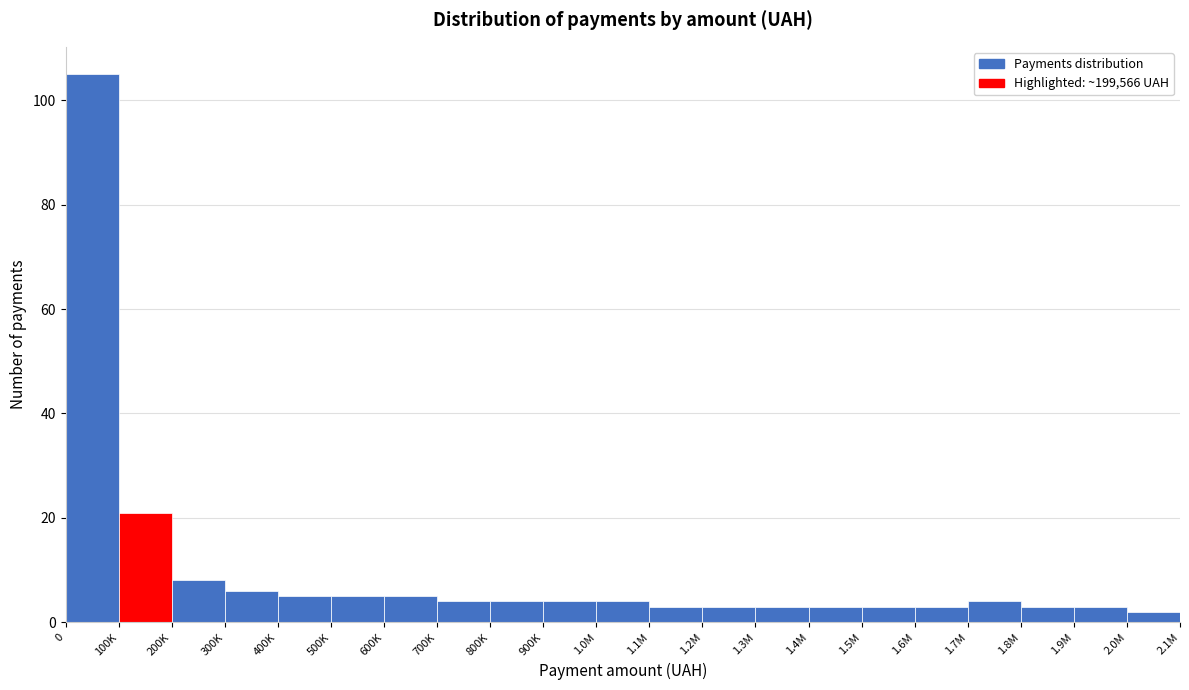

Reading left to right, transcribe all the data shown in this chart.

0=105	100K=21	200K=8	300K=6	400K=5	500K=5	600K=5	700K=4	800K=4	900K=4	1.0M=4	1.1M=3	1.2M=3	1.3M=3	1.4M=3	1.5M=3	1.6M=3	1.7M=4	1.8M=3	1.9M=3	2.0M=2